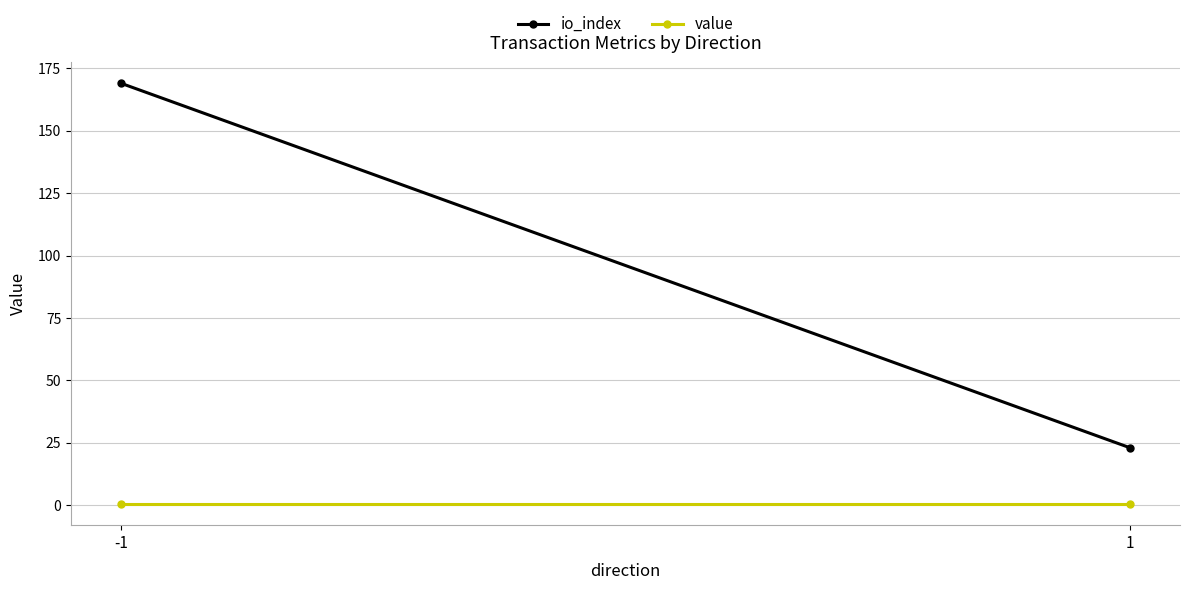

Reading left to right, what are all the values shown in this chart?

io_index: 169.0	23.0
value: 0.3	0.3